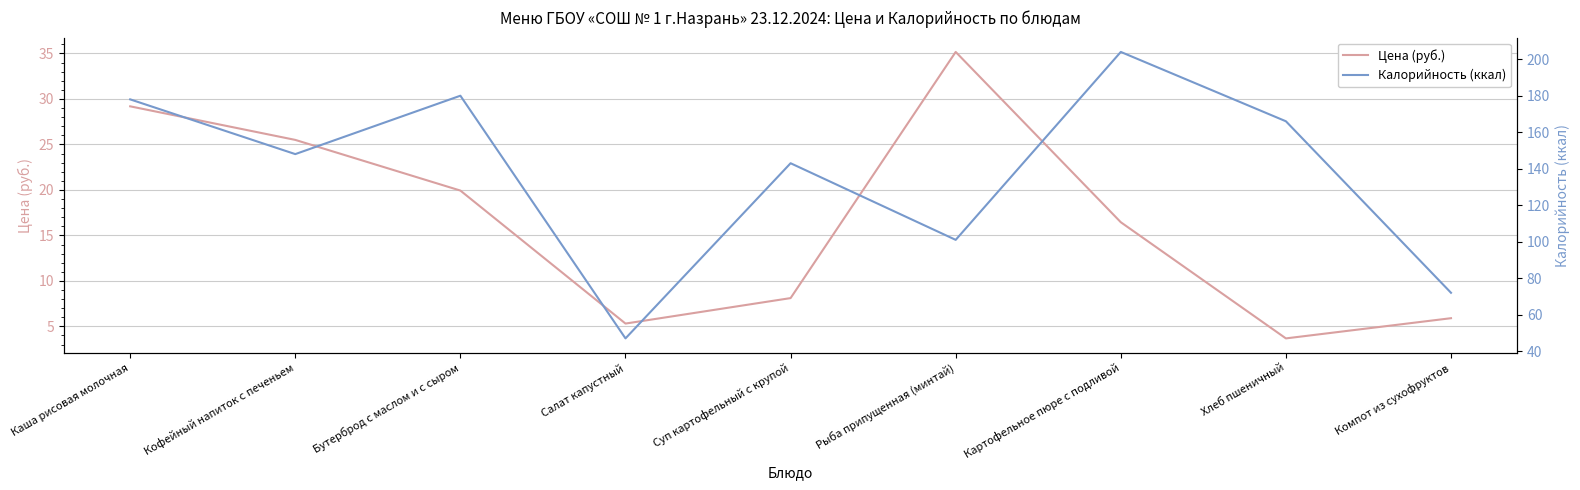

Does the chart have visible grid lines?

Yes